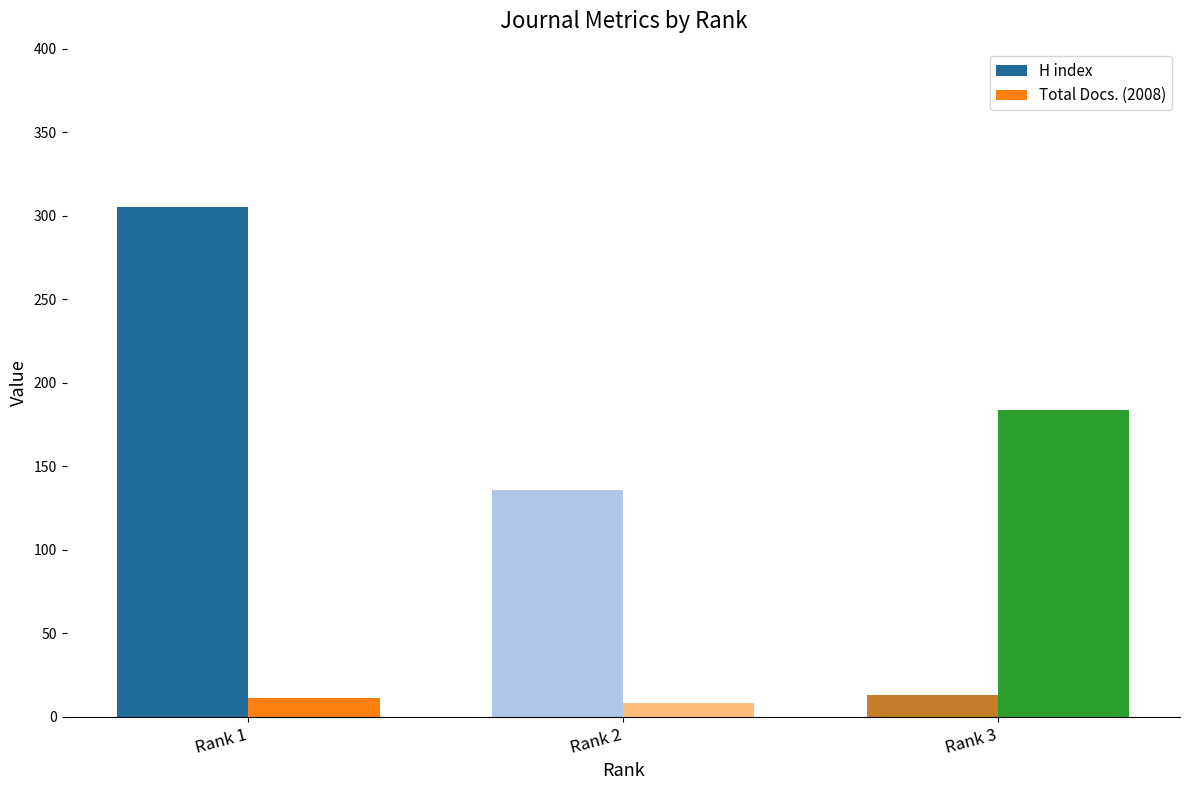

What are all the series names shown in the legend?

H index, Total Docs. (2008)